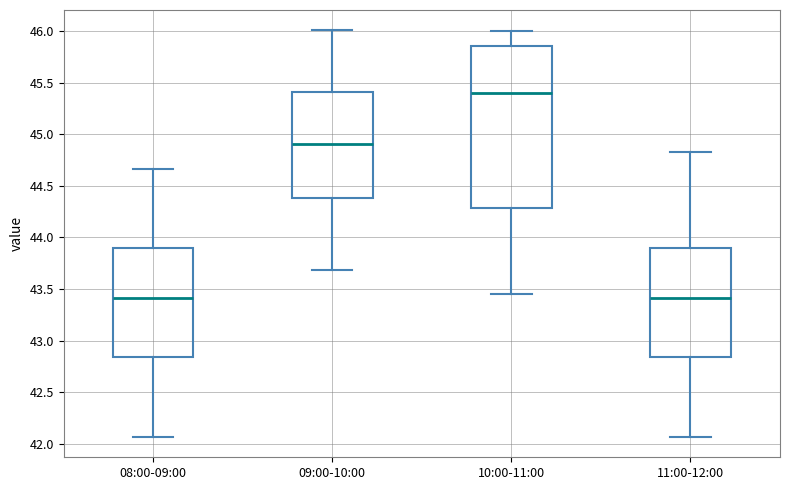

Where is the lower edge of the box for 11:00-12:00 on the y-axis? The values are not printed on the chart, so give them approximately, as read against the axis.

42.85